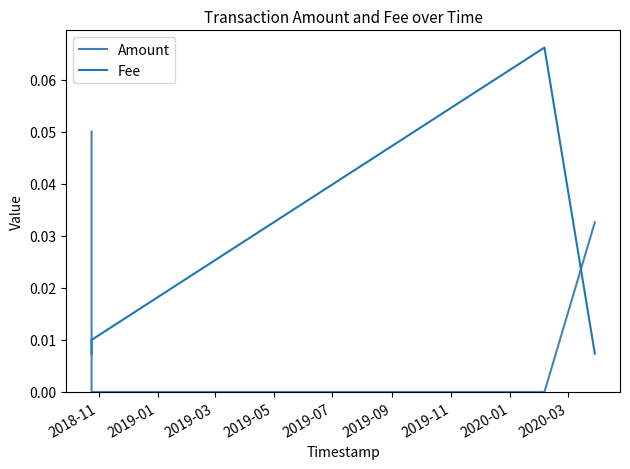

True or false: Fee and Amount intersect in this chart.

True